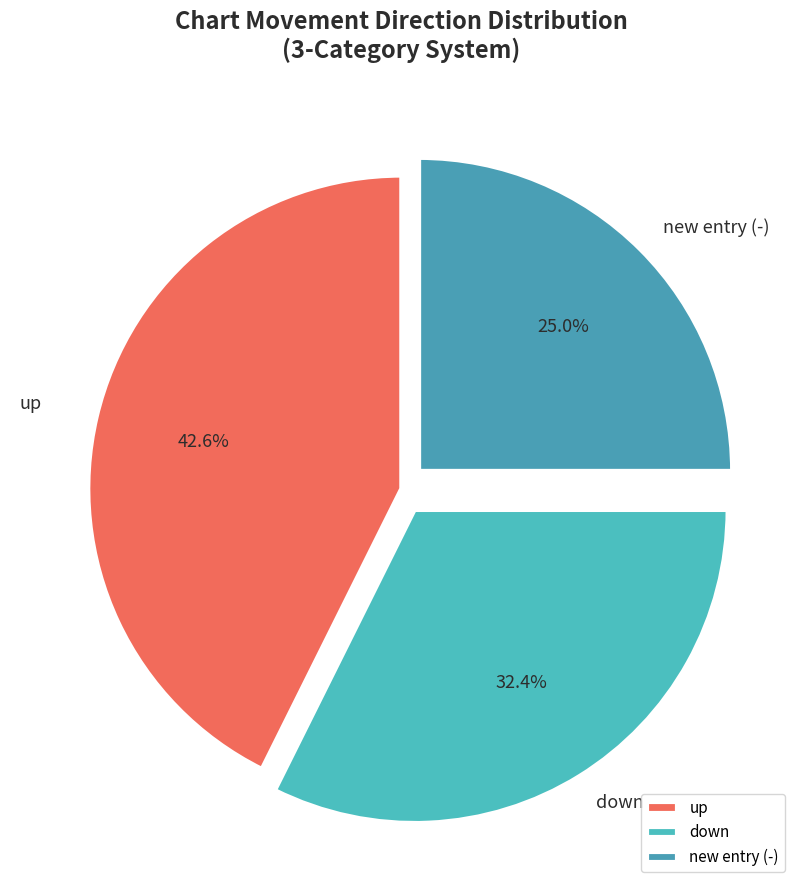

What is the largest slice in the pie chart?

up